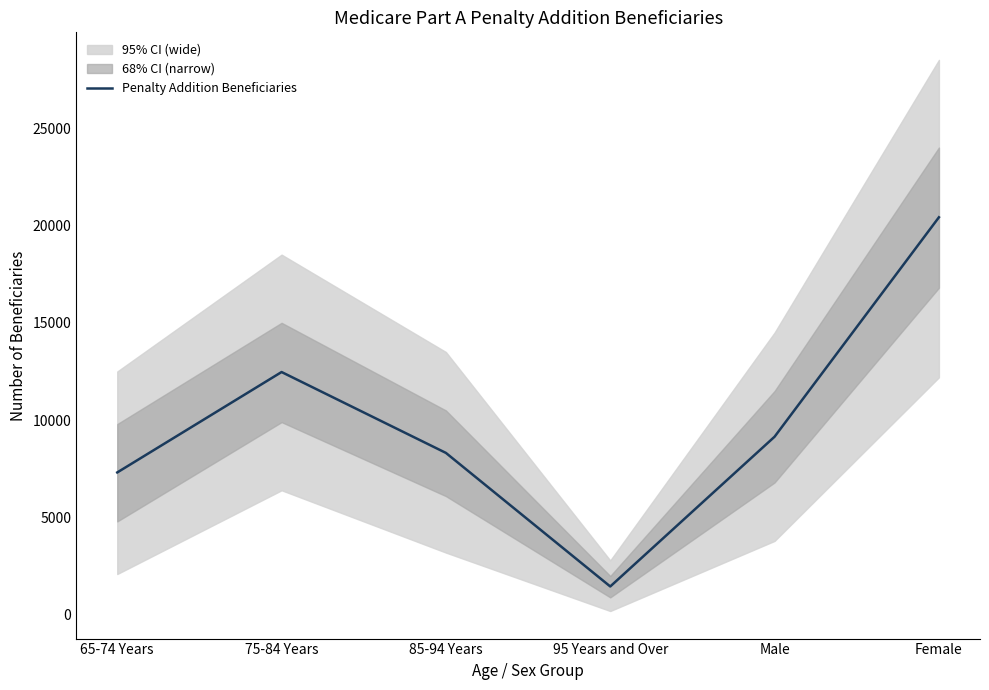

True or false: the data has more than 0 interior local peaks.

True